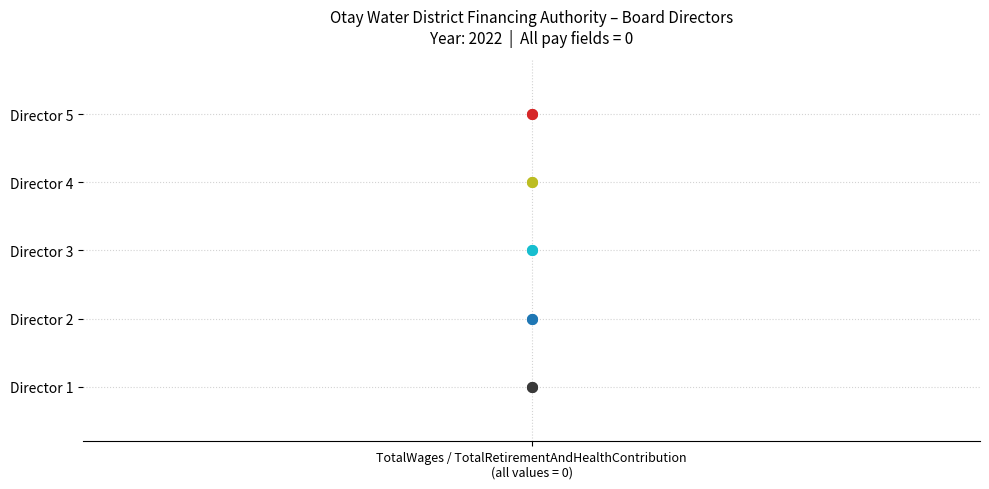

What are all the series names shown in the legend?

Director 1, Director 2, Director 3, Director 4, Director 5